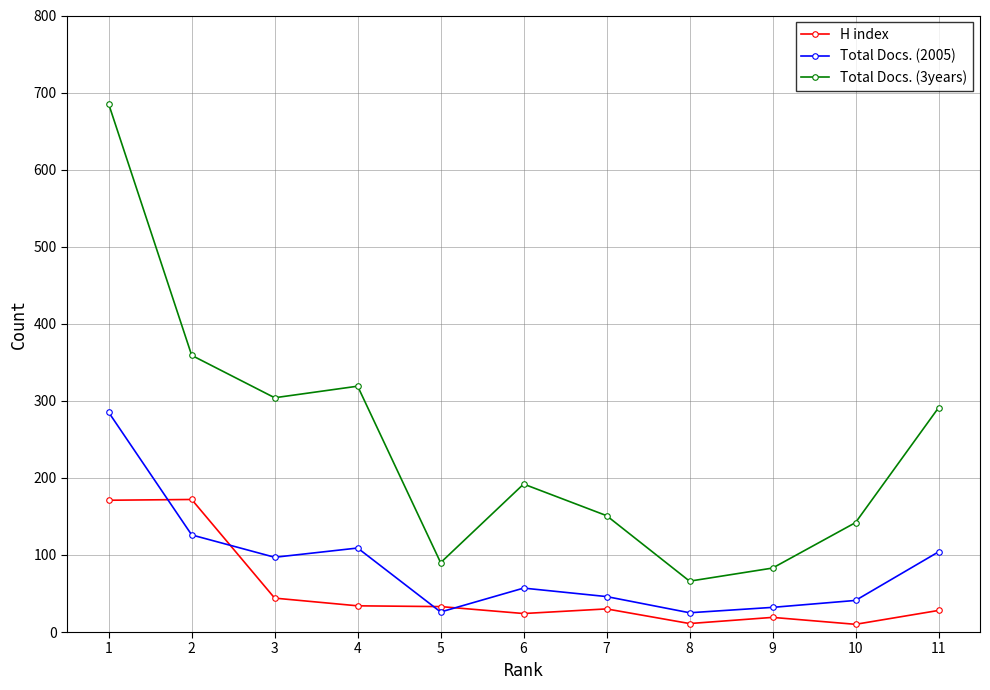

Where does the H index series first go above 30?

1